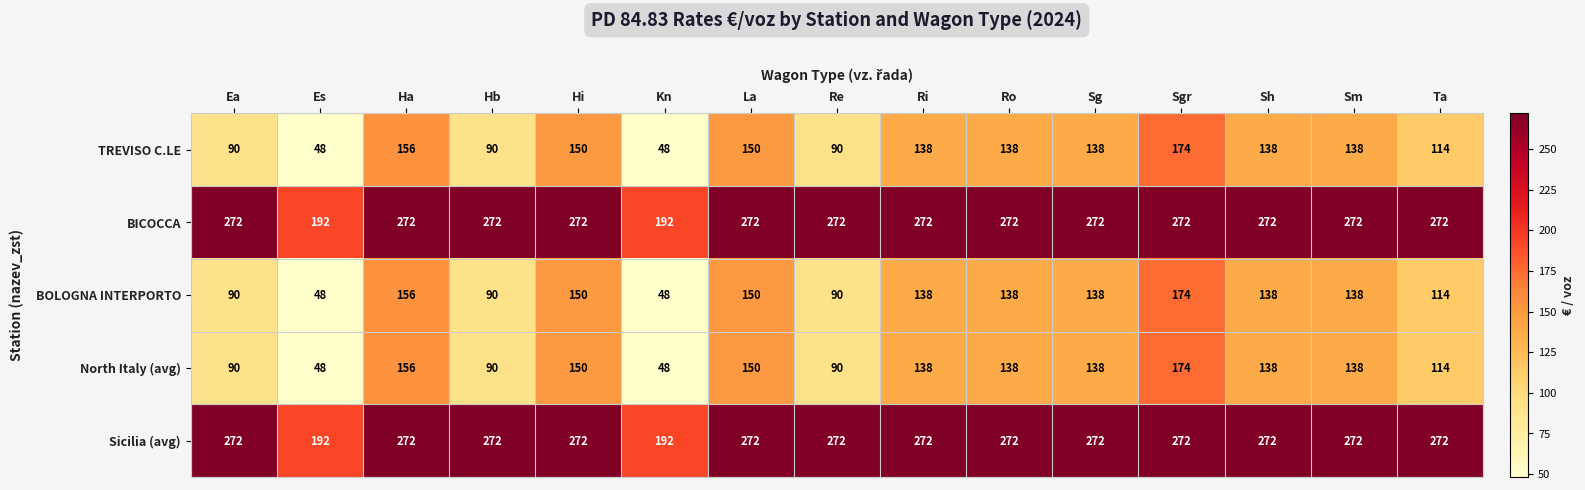

What is the minimum value shown in the chart?

48